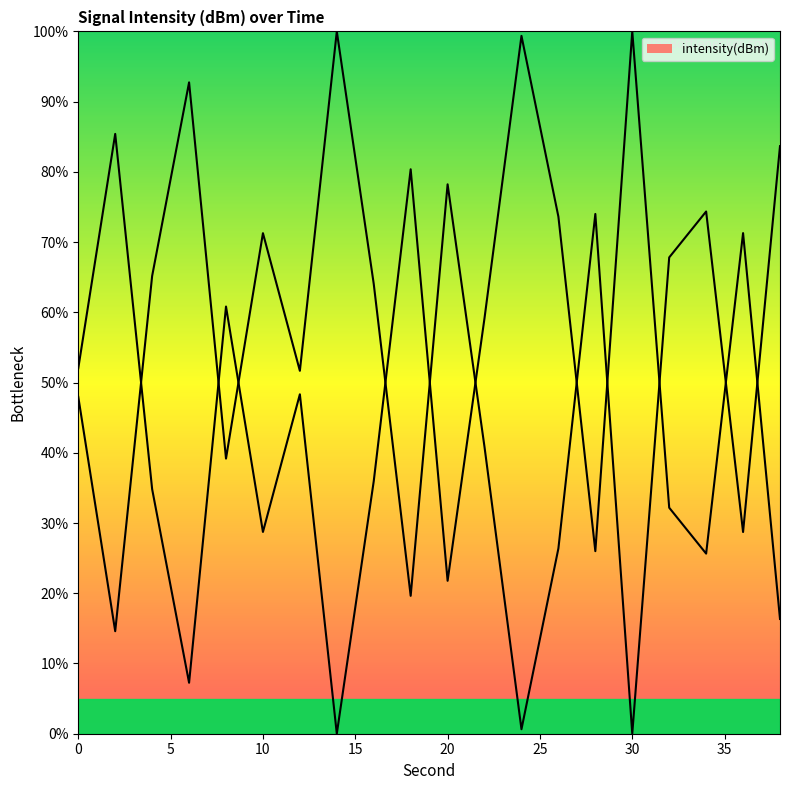

The value at 12 is 23.5. True or false?

False